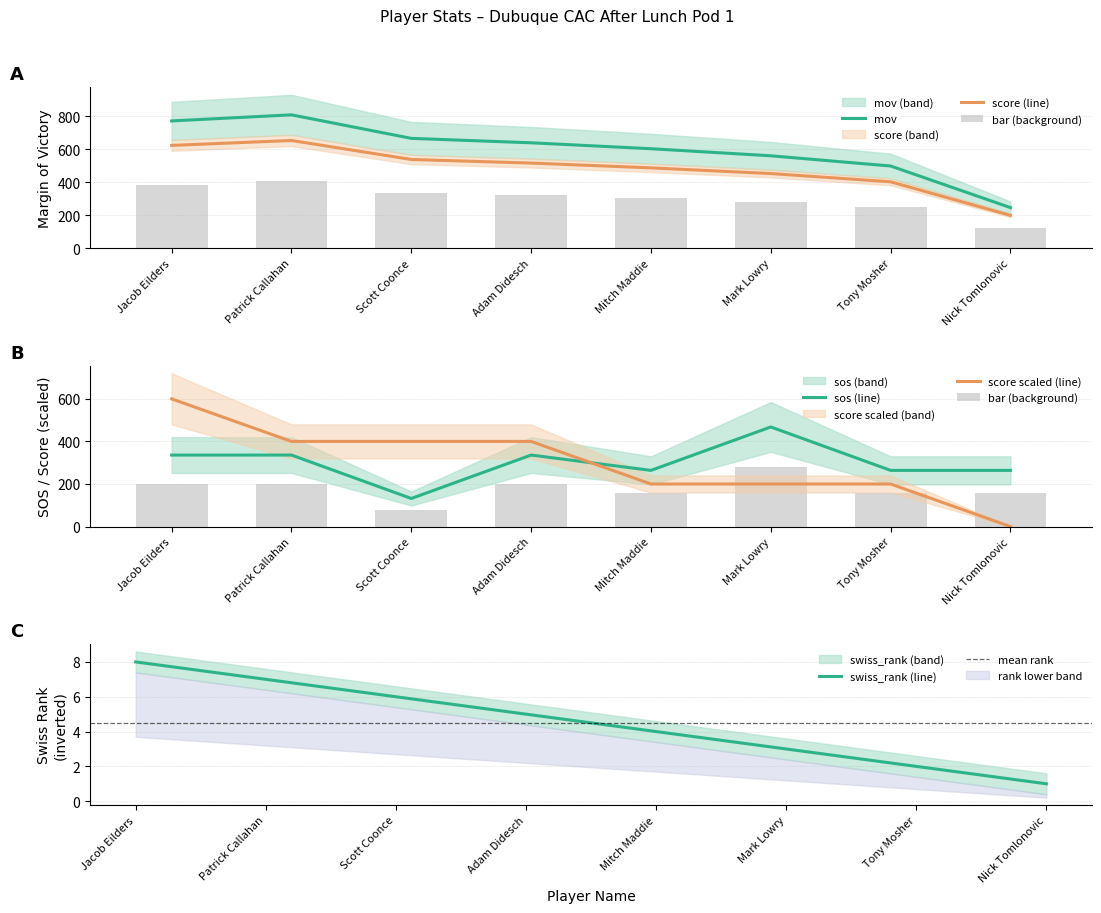

Reading right to left, transcribe all the data shown in this chart.

mov: Nick Tomlonovic=246.0	Tony Mosher=499.0	Mark Lowry=561.0	Mitch Maddie=604.0	Adam Didesch=640.0	Scott Coonce=667.0	Patrick Callahan=810.0	Jacob Eilders=773.0
score: Nick Tomlonovic=0.0	Tony Mosher=200.0	Mark Lowry=200.0	Mitch Maddie=200.0	Adam Didesch=400.0	Scott Coonce=400.0	Patrick Callahan=400.0	Jacob Eilders=600.0
sos: Nick Tomlonovic=264.0	Tony Mosher=264.0	Mark Lowry=468.0	Mitch Maddie=264.0	Adam Didesch=336.0	Scott Coonce=132.0	Patrick Callahan=336.0	Jacob Eilders=336.0
swiss_rank: Nick Tomlonovic=1.0	Tony Mosher=2.0	Mark Lowry=3.0	Mitch Maddie=4.0	Adam Didesch=5.0	Scott Coonce=6.0	Patrick Callahan=7.0	Jacob Eilders=8.0